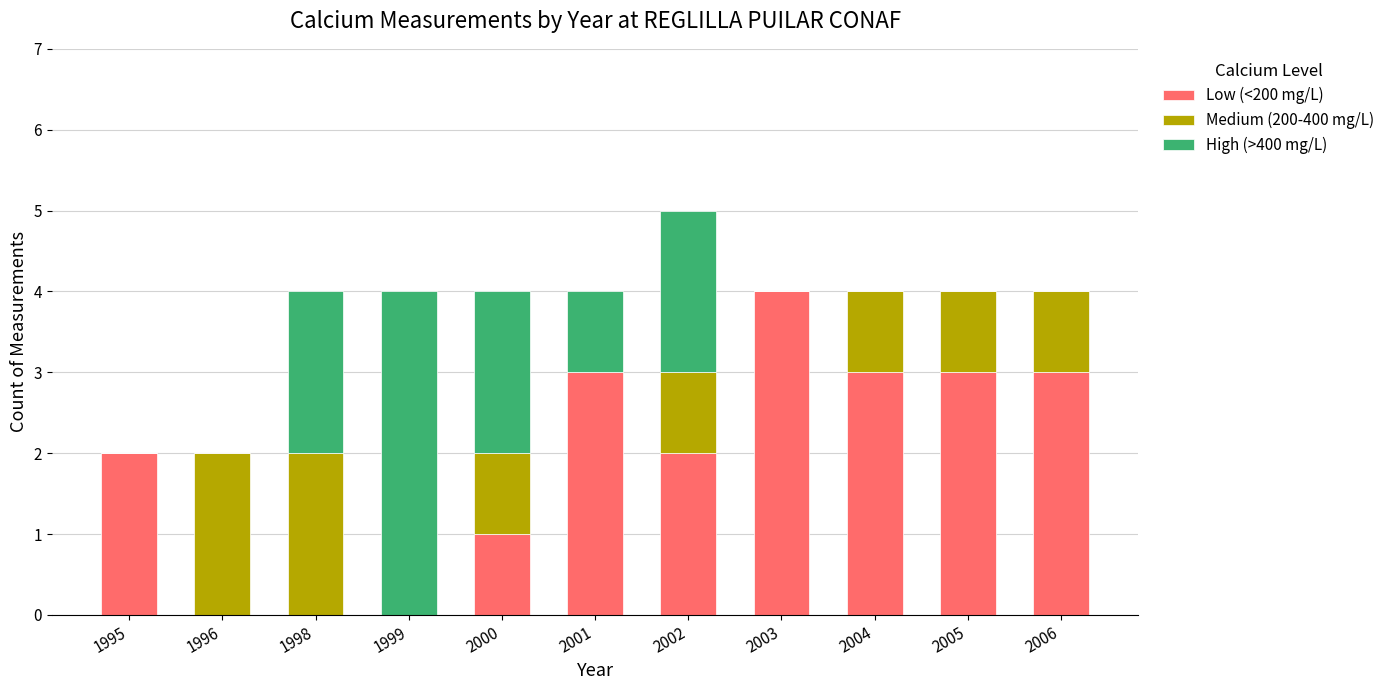

At which category is the sum across all series the highest?

2002